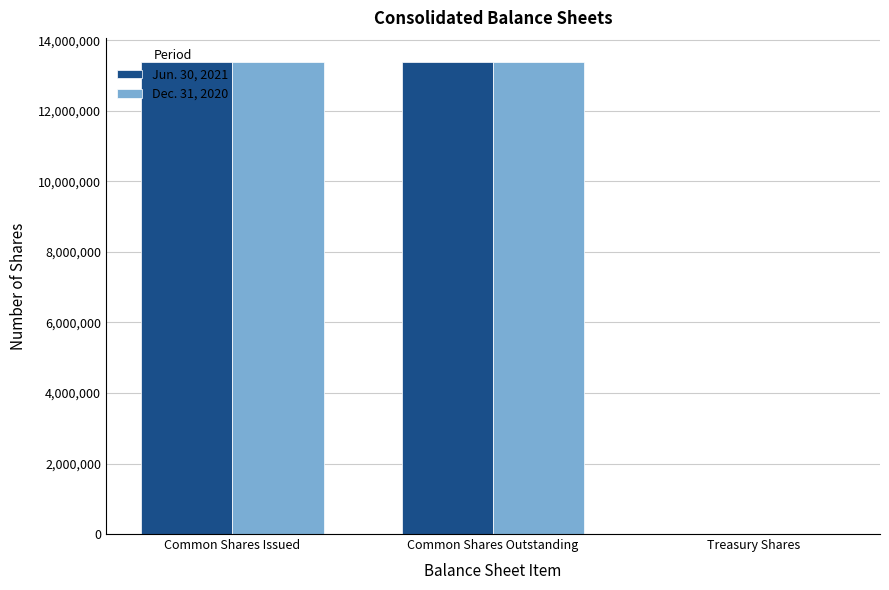

What is the maximum value shown in the chart?

13401895